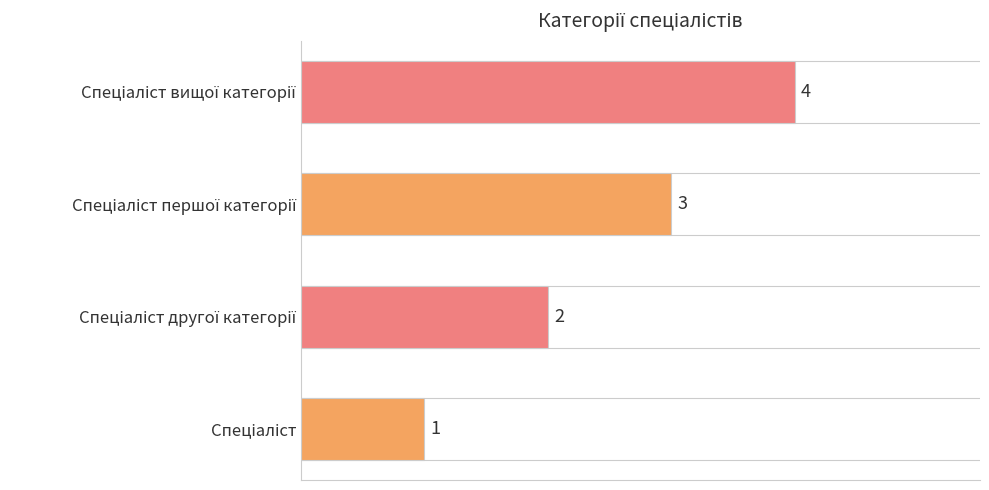

What is the difference between the maximum and minimum values?

3